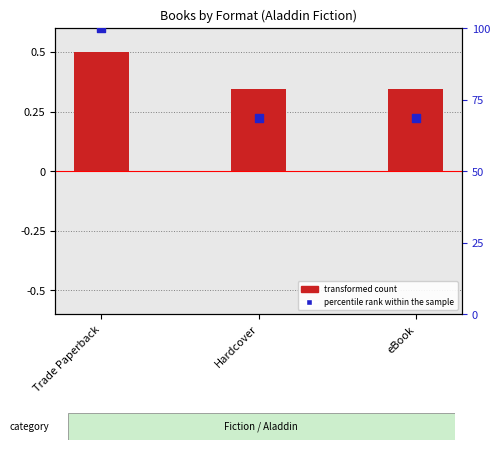

What are all the series names shown in the legend?

transformed count, percentile rank within the sample